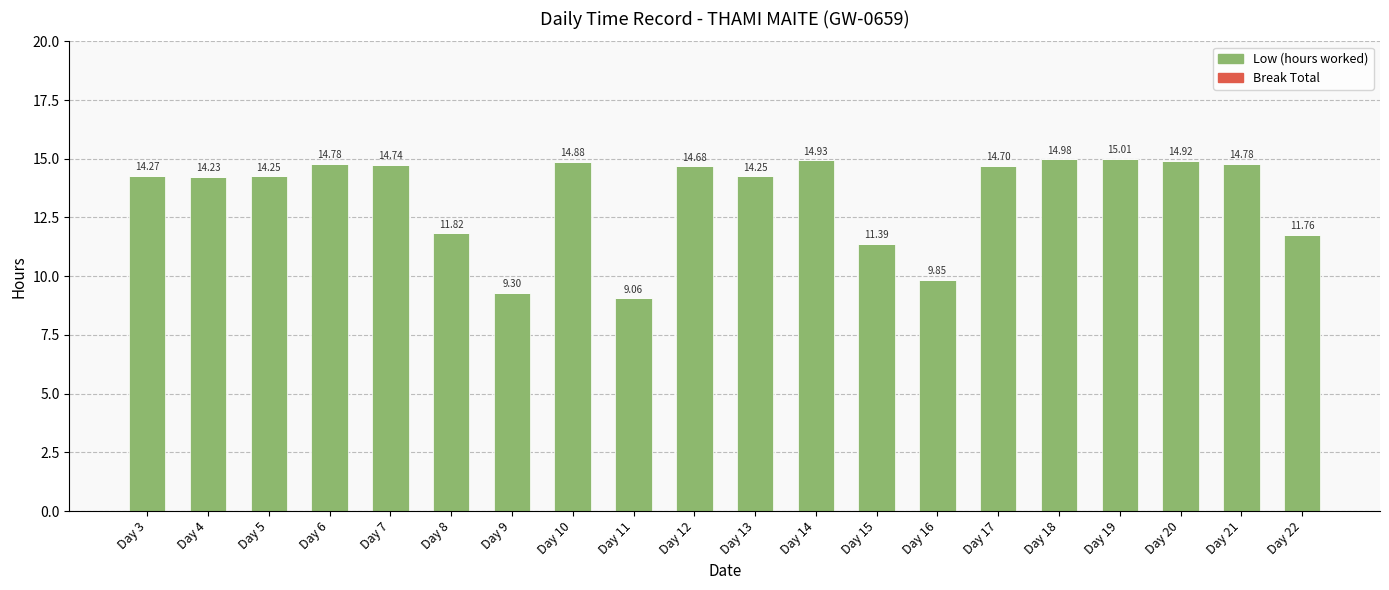

Between Day 12 and Day 22, which is larger?

Day 12